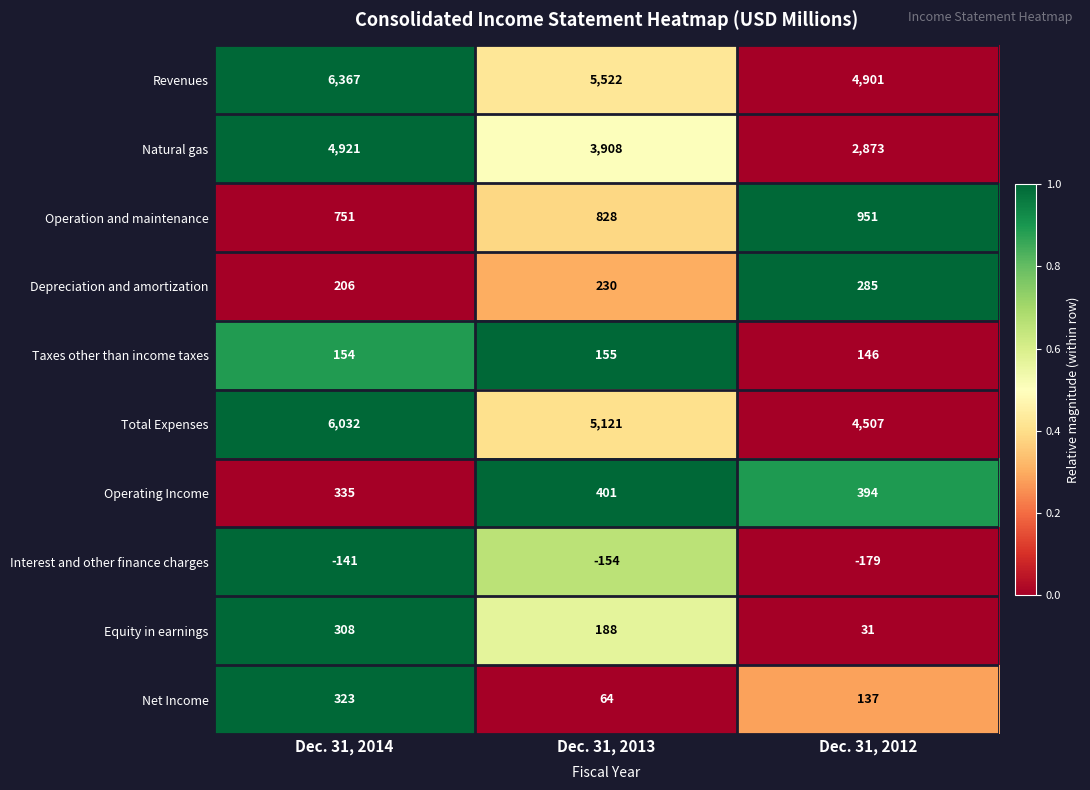

Which series has the widest spread of values?

Natural gas